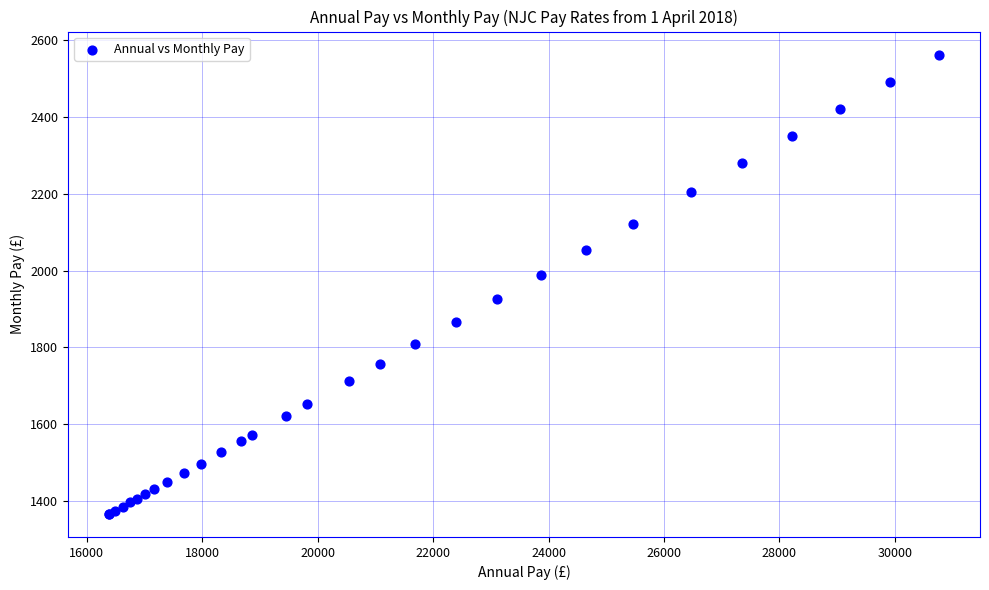

What Y value in the scatter plot is closest to 1964?

1988.8